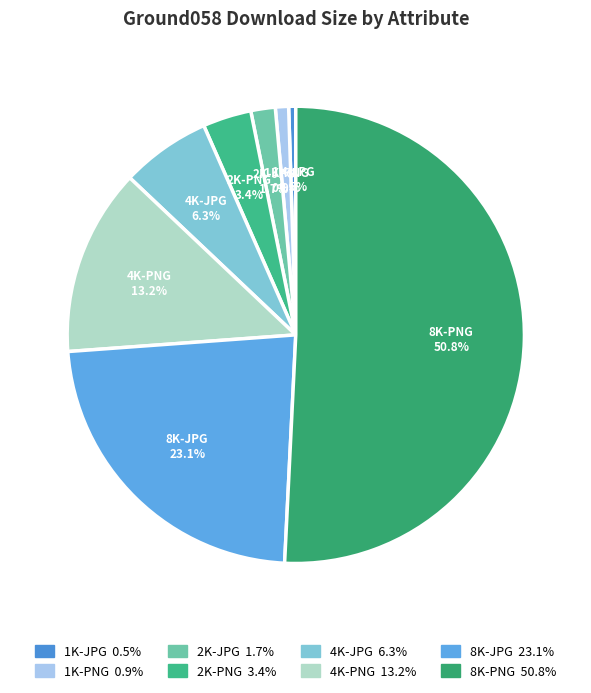

What percentage do 1K-JPG and 4K-PNG together represent?

13.7%